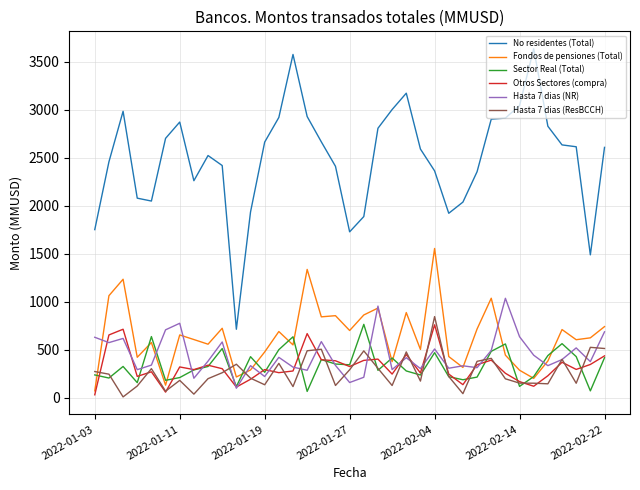

Which series has the largest total across all categories?

No residentes (Total)